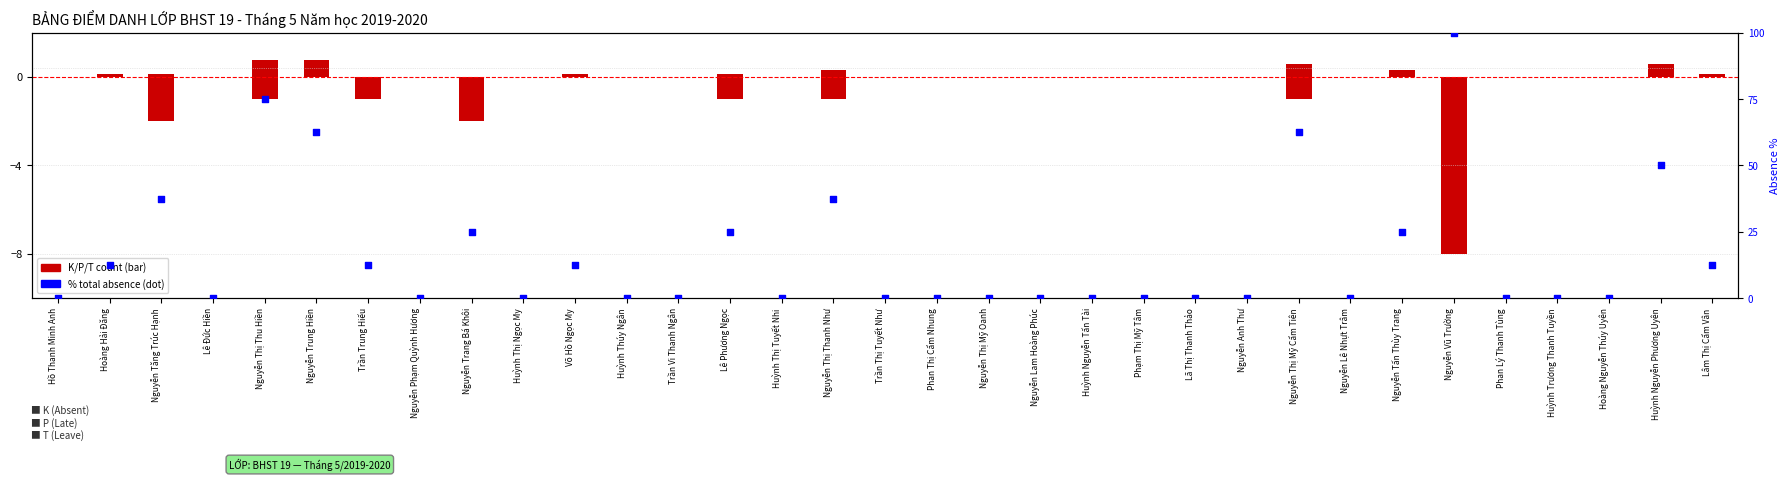

Which series has the largest Y range (max minus min)?

Total absence %